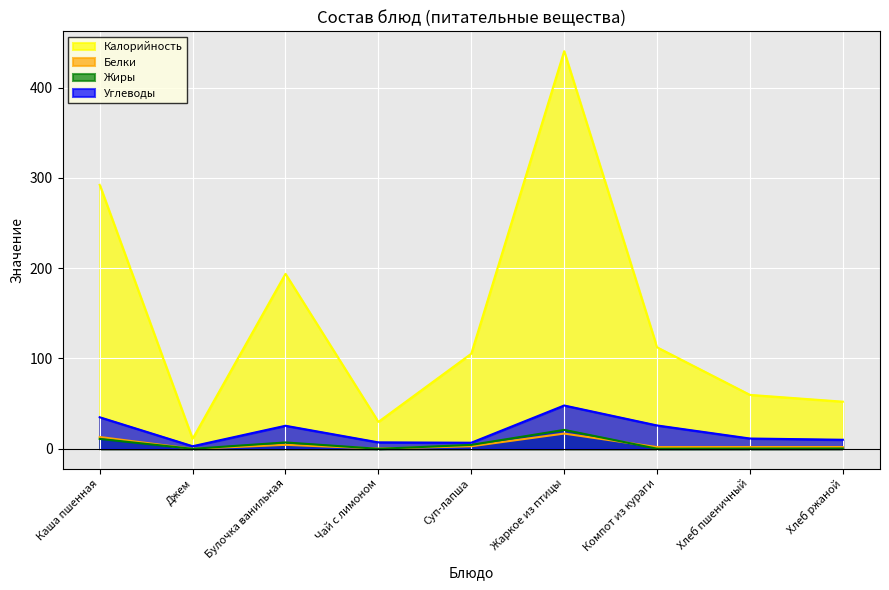

Count the number of data series in this chart.

4